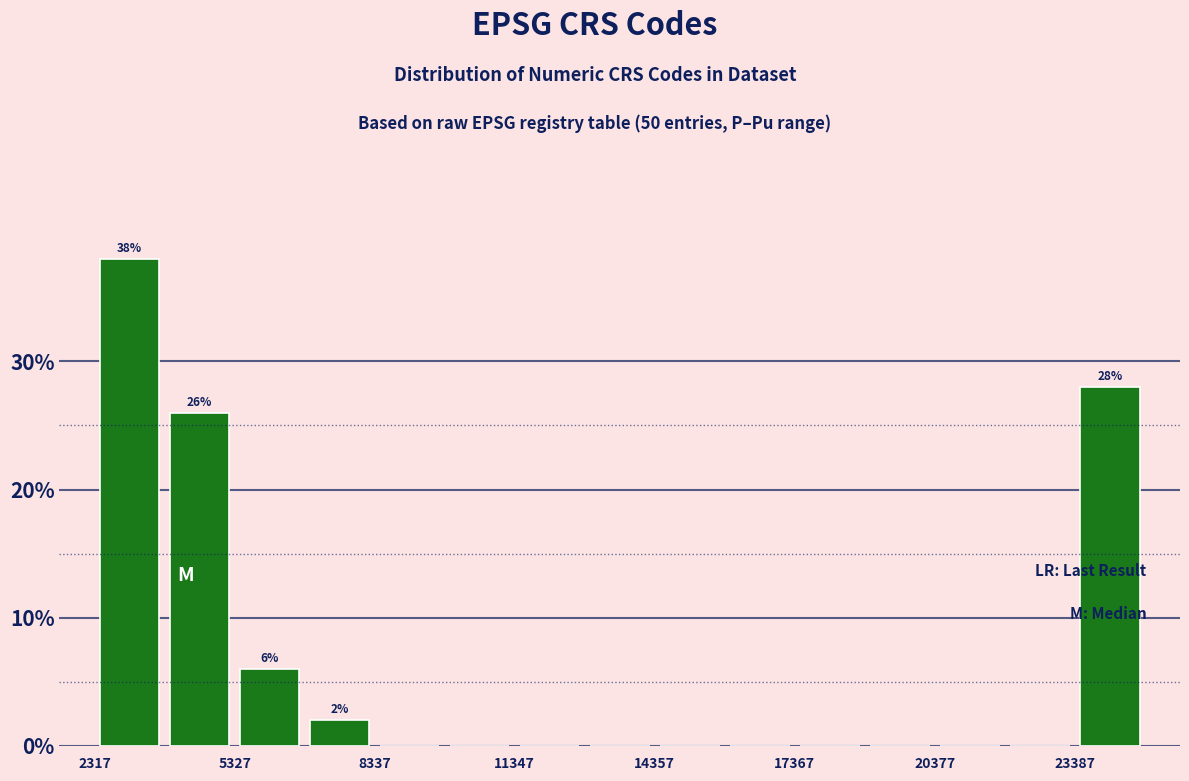

Read against the x-axis, roughly where is the centre of the tallest bar?

3000